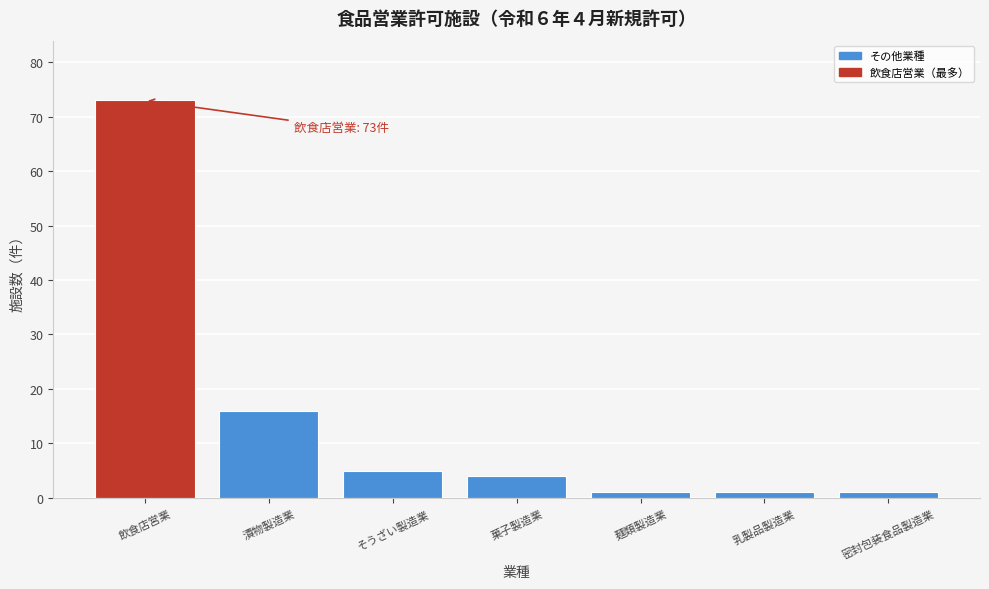

Reading left to right, transcribe all the data shown in this chart.

73	16	5	4	1	1	1